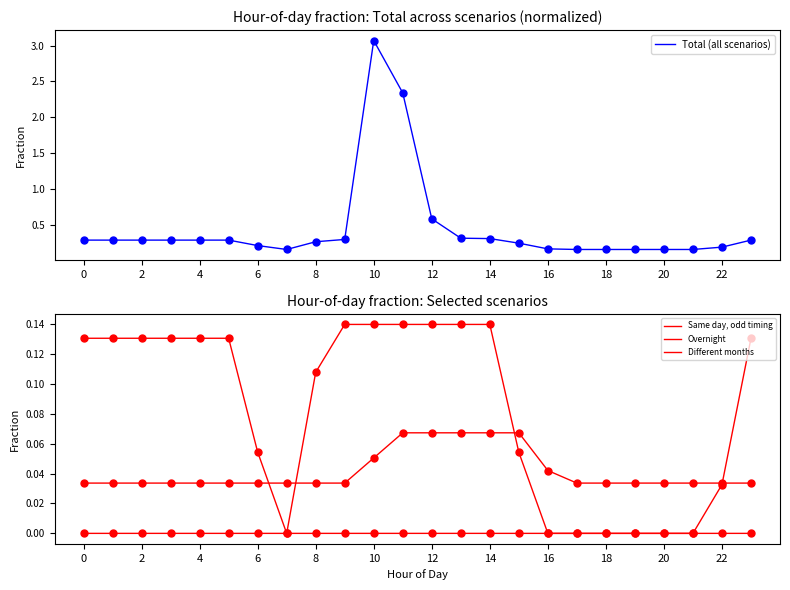

Where is Total (all scenarios) nearest to the value 1?

12